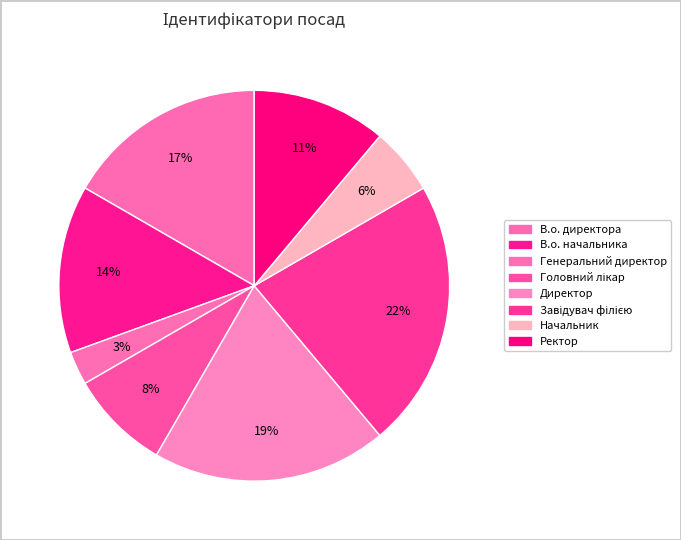

Is there a majority slice in this chart?

No